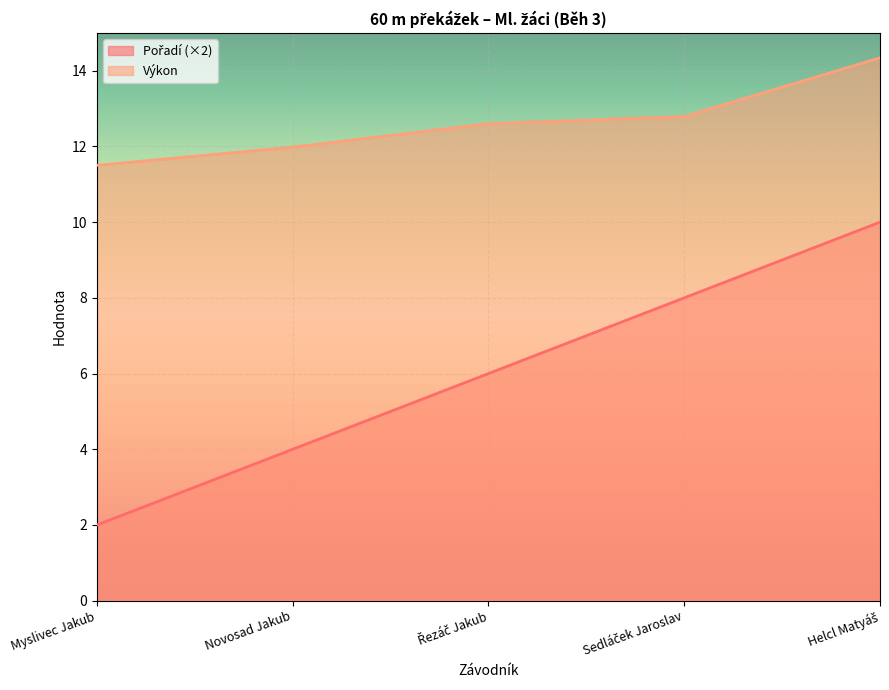

Reading right to left, extract all data points from this chart.

Pořadí: 10.0	8.0	6.0	4.0	2.0
Výkon: 14.3	12.8	12.6	12.0	11.5